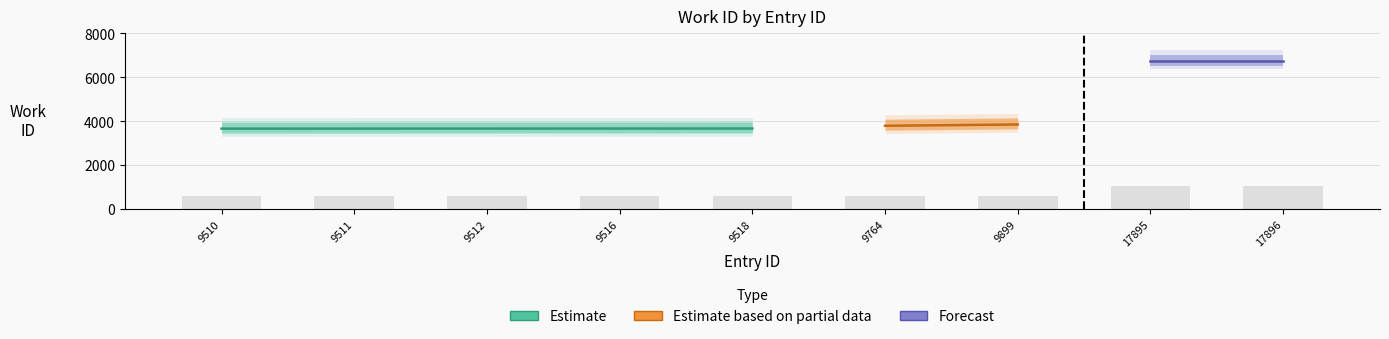

List the labels in order of value, smallest first.

9510, 9511, 9512, 9516, 9518, 9764, 9899, 17895, 17896